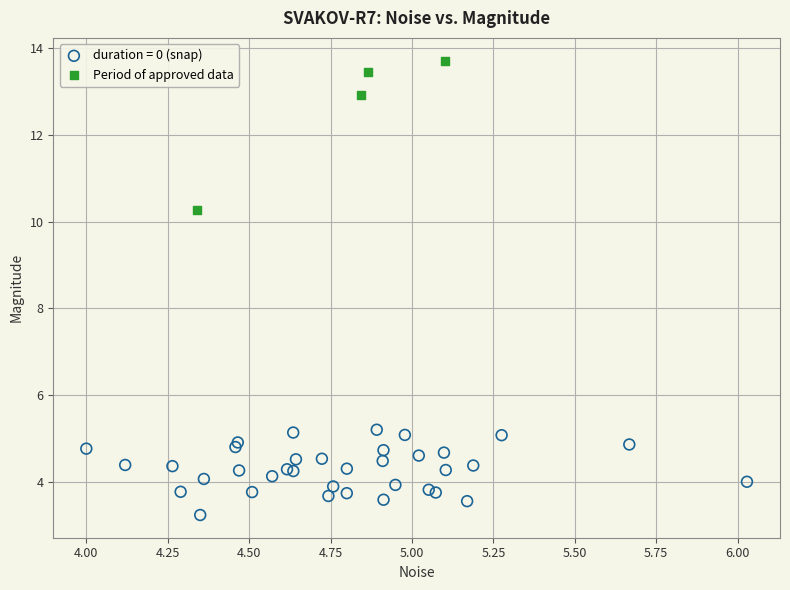

Which series reaches the maximum Y coordinate?

Period of approved data